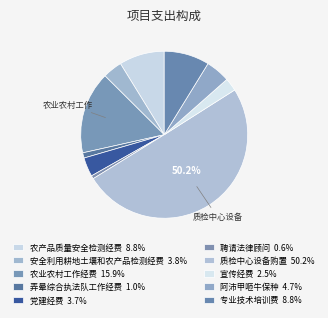

Rank the categories by value from lowest to highest.

聘请法律顾问, 弄晕综合执法队工作经费, 宣传经费, 党建经费, 安全利用耕地土壤和农产品检测经费, 阿沛甲咂牛保种, 农产品质量安全检测经费, 专业技术培训费, 农业农村工作经费, 质检中心设备购置